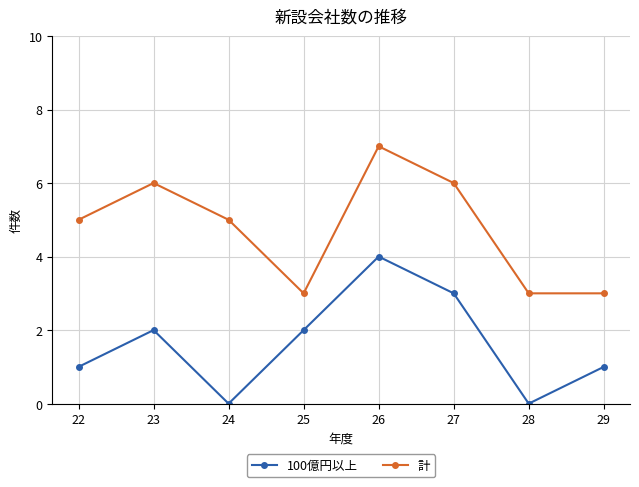

Count the number of categories in the chart.

8